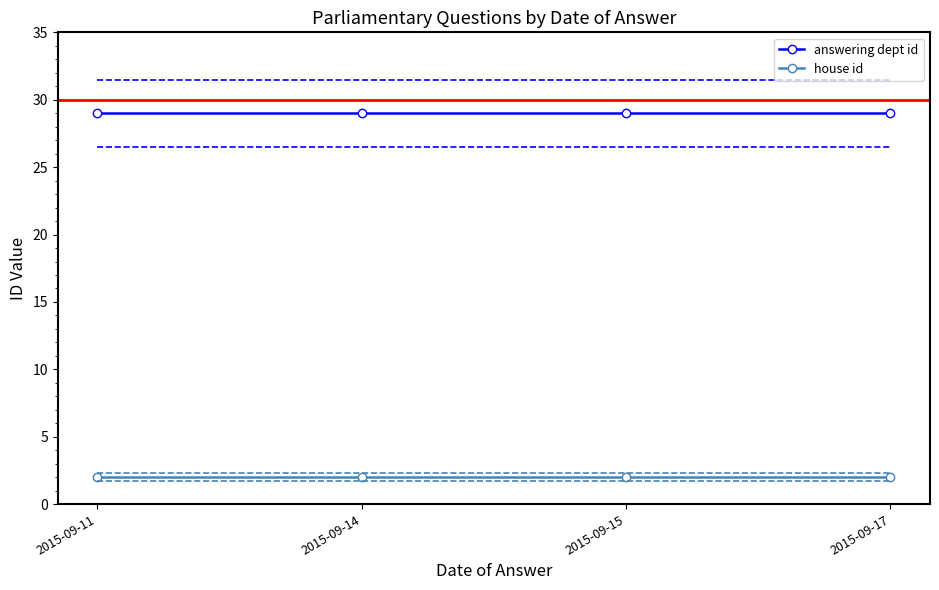

What value does the house id series have at 2015-09-17?

2